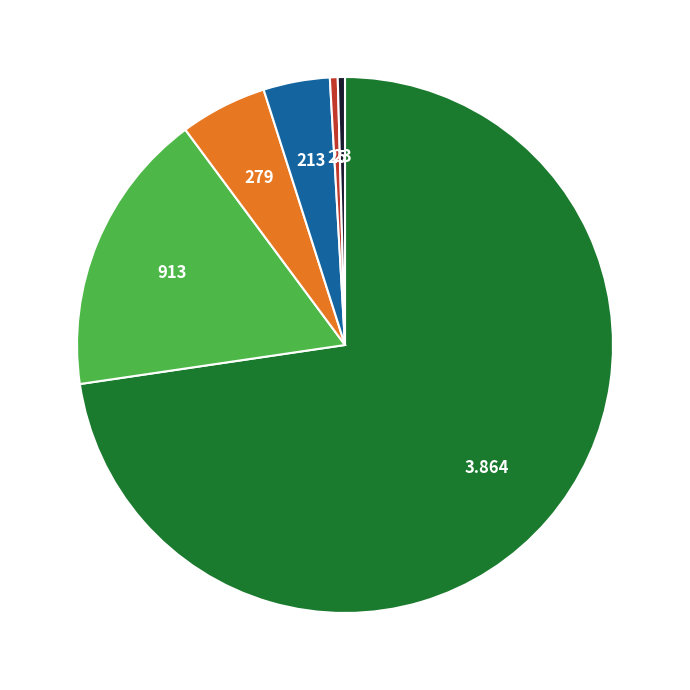

Does any single category account for the majority?

Yes